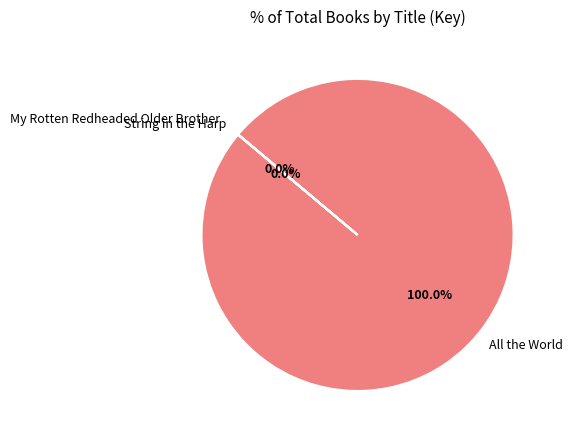

Which category has the biggest portion of the pie?

All the World